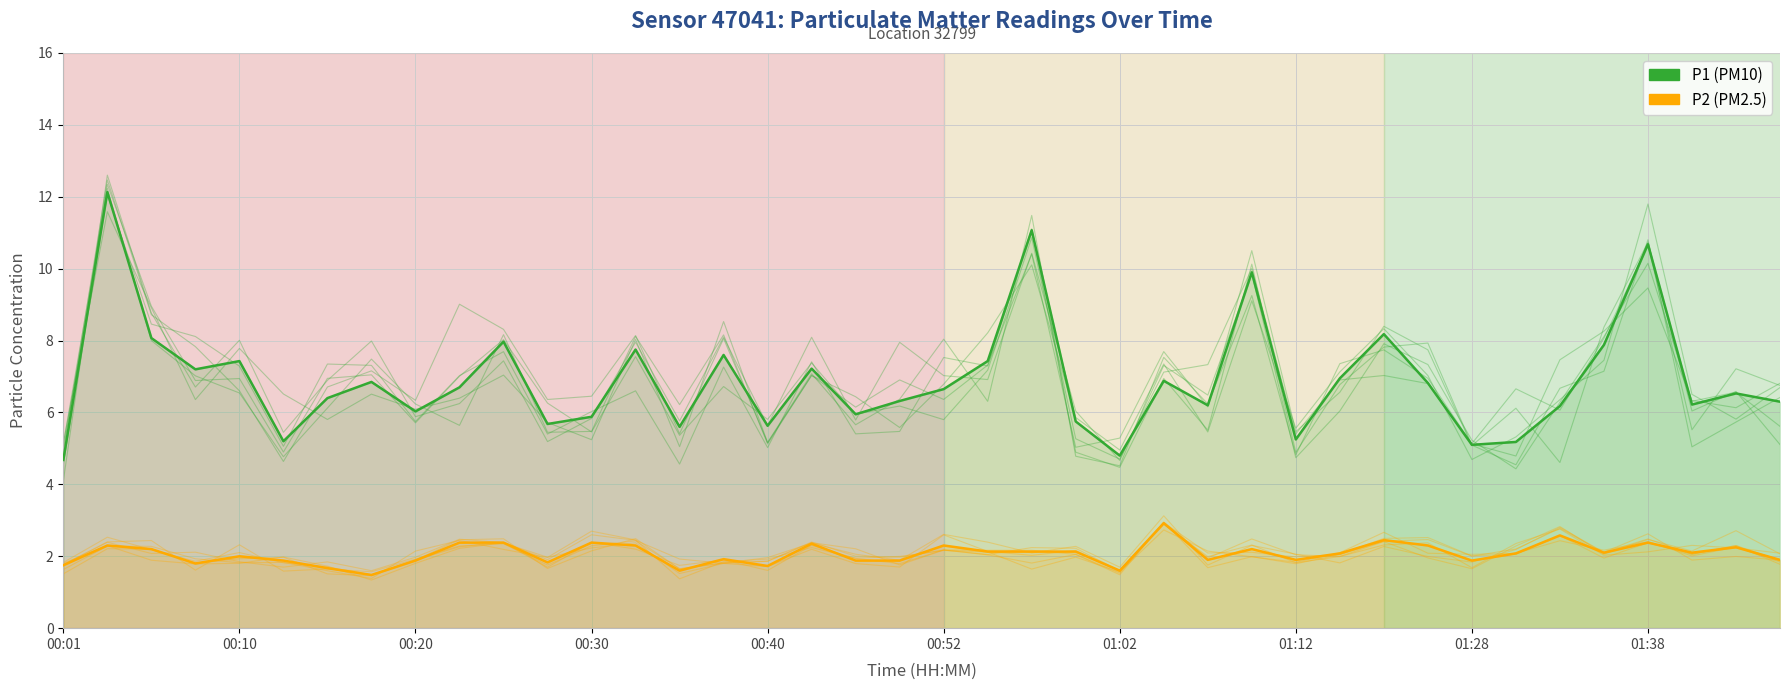

What position from the right is 31?

9